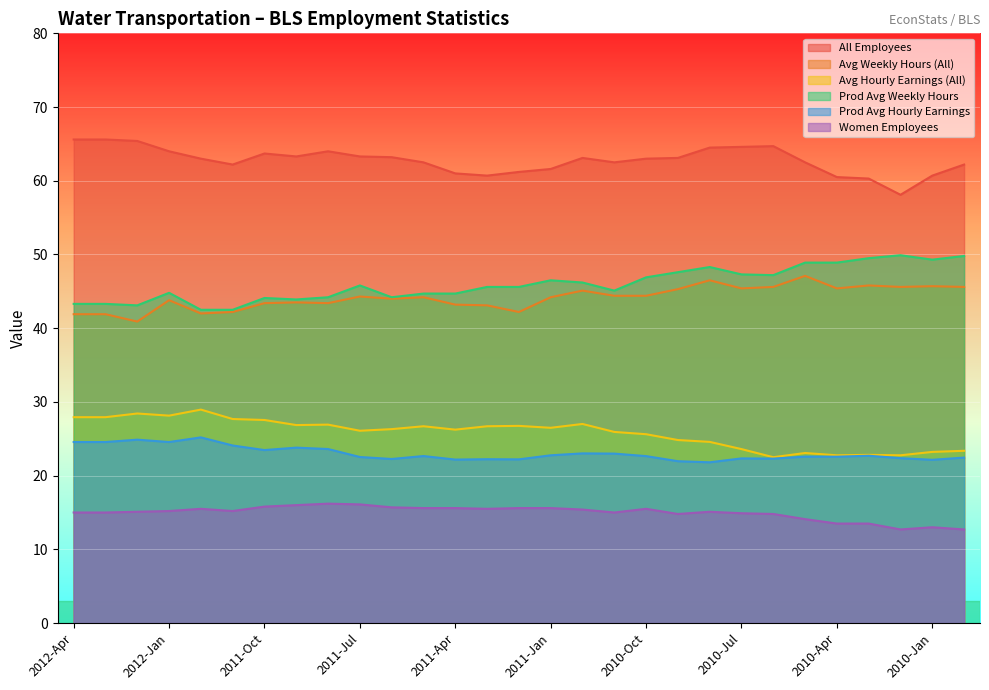

What is the total value across all series at 2012-Jan?

220.5